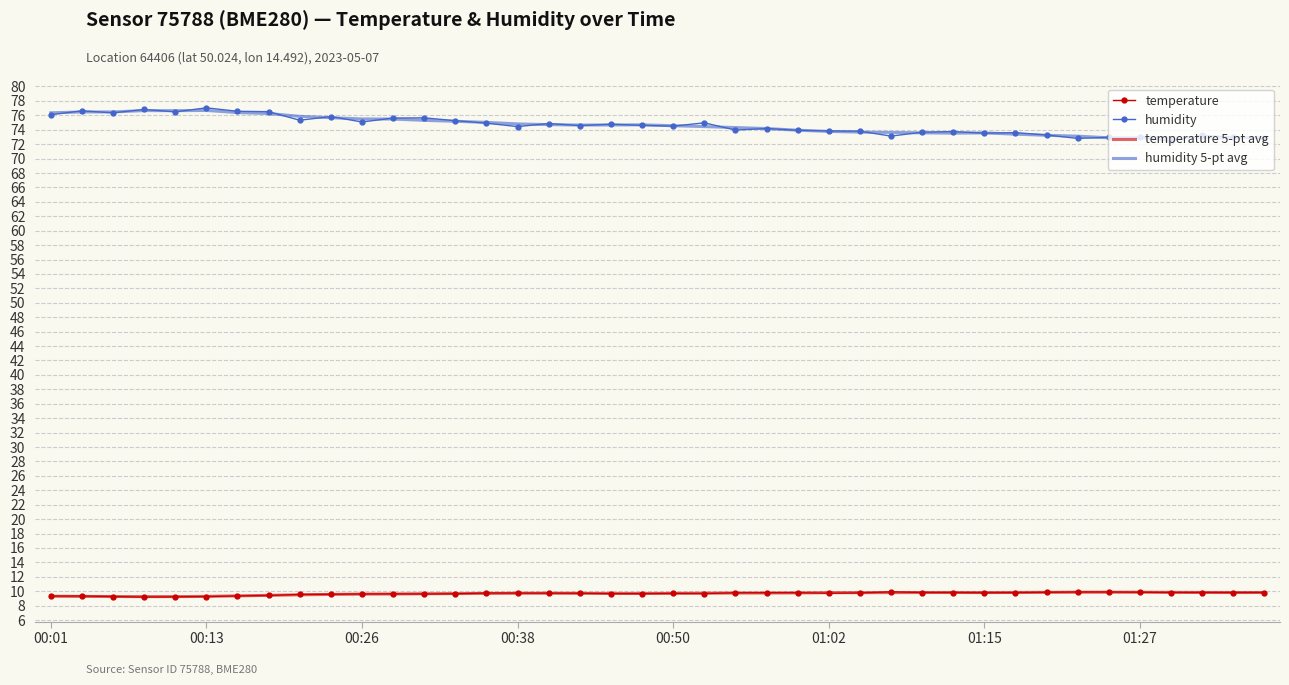

True or false: humidity and temperature cross at least once.

False